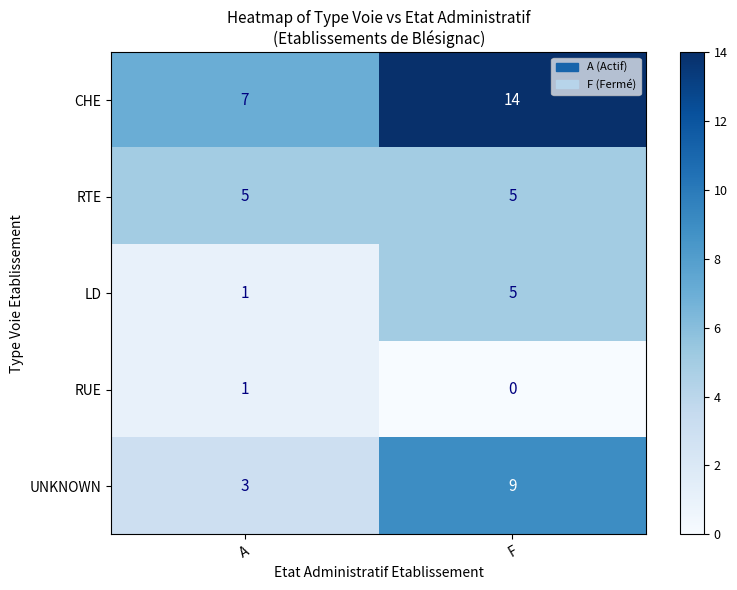

The value of RUE at F is 0. True or false?

True